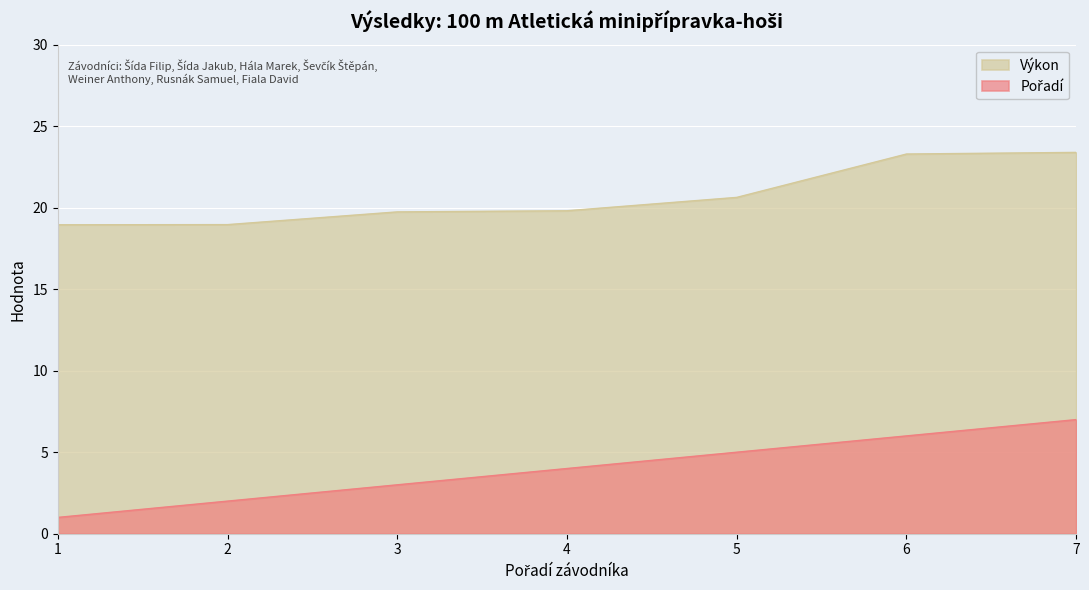

True or false: Pořadí has more than 2 interior local peaks.

False